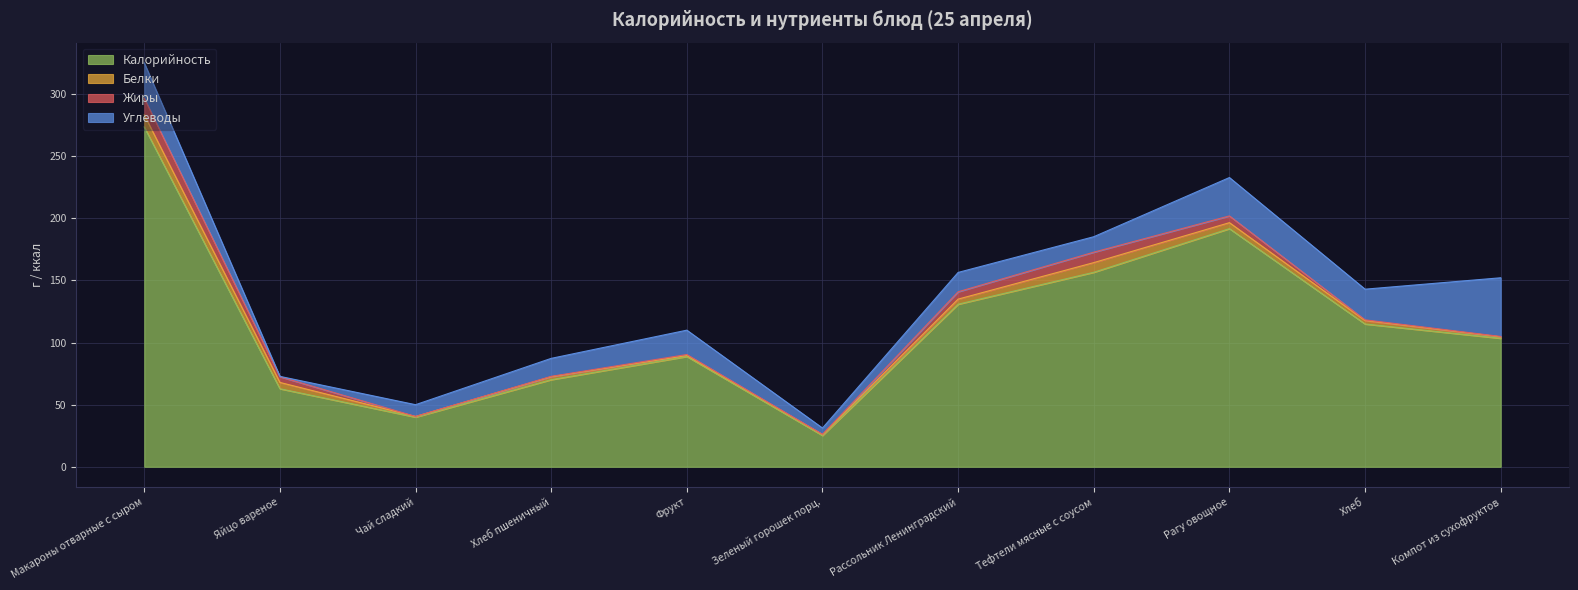

What is the difference between the second highest and minimum values in the Белки series?

7.3